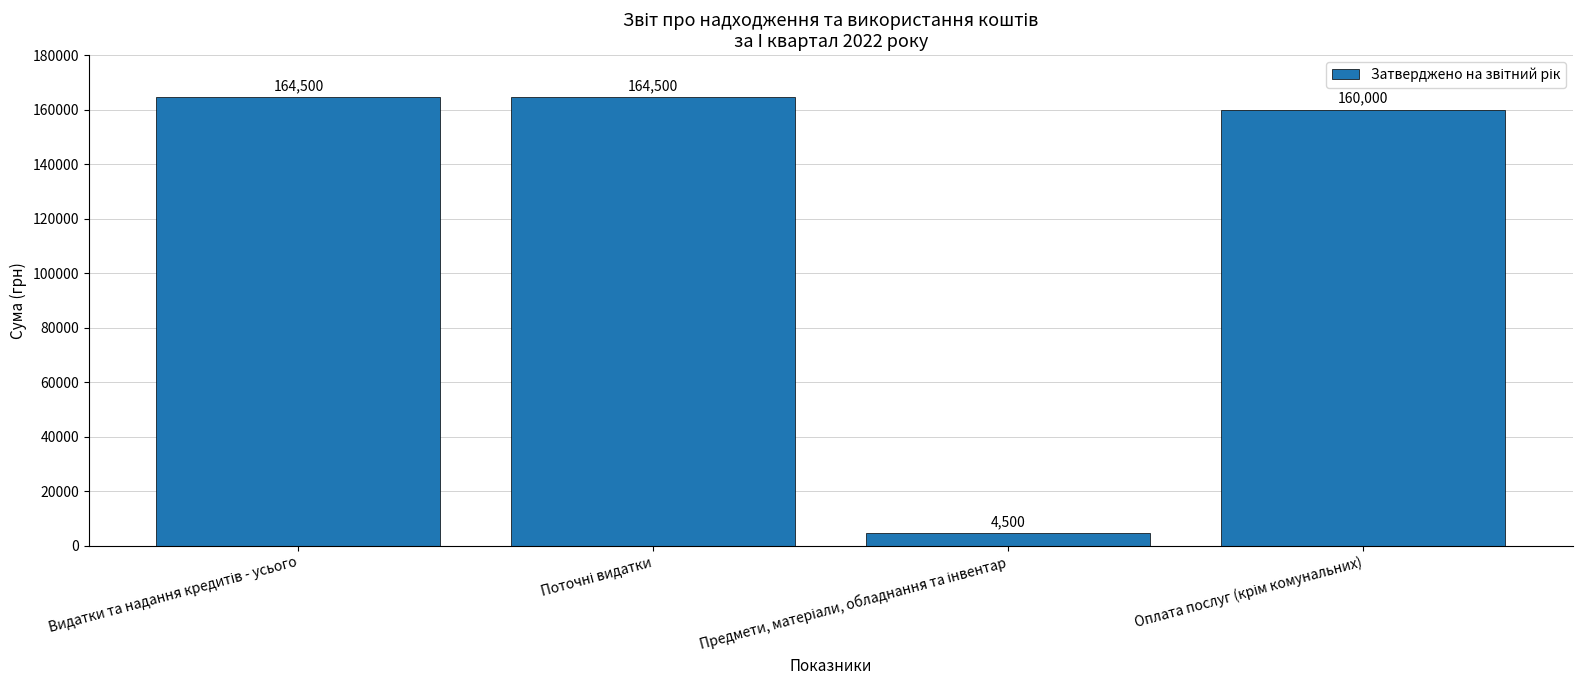

What is the value of the 3rd bar from the left?

4500